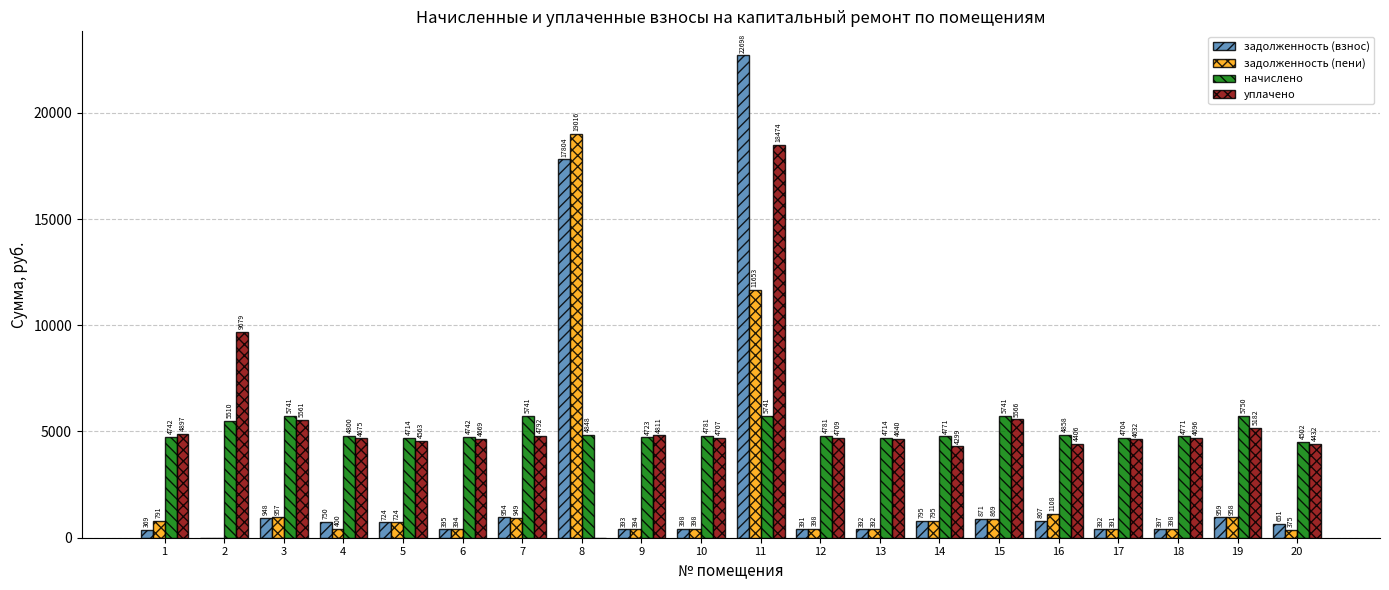

How many positive values does the уплачено series have?

19